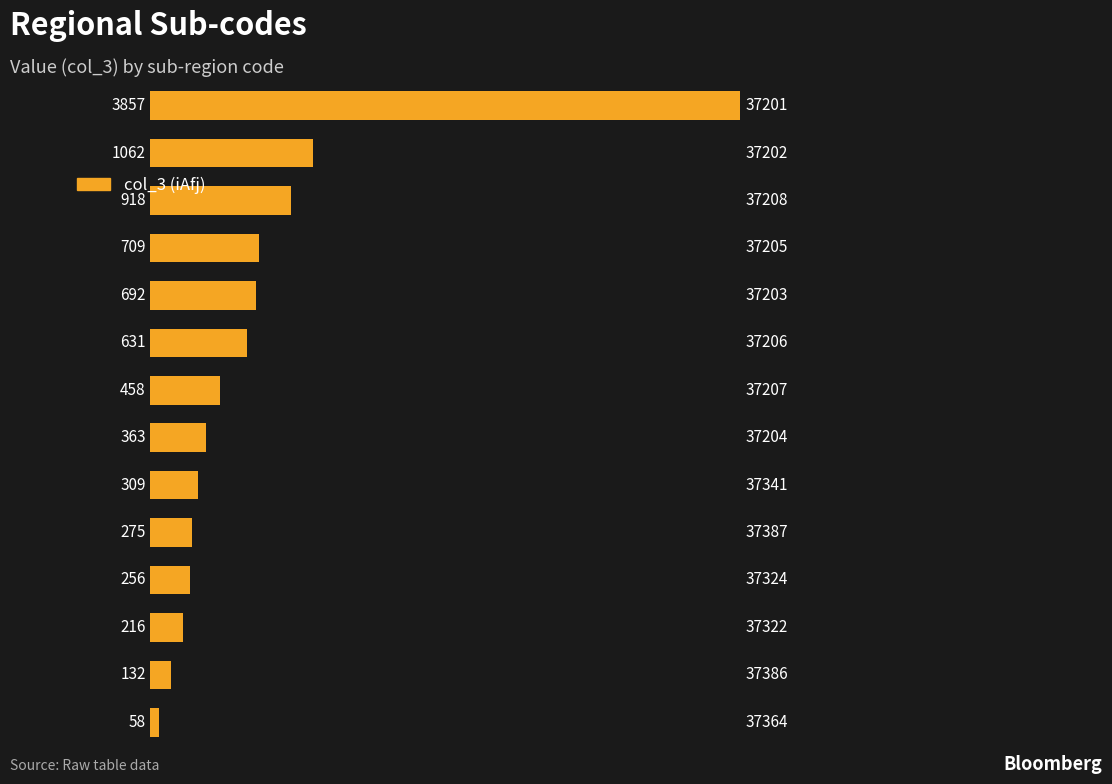

Does the chart contain any negative values?

No